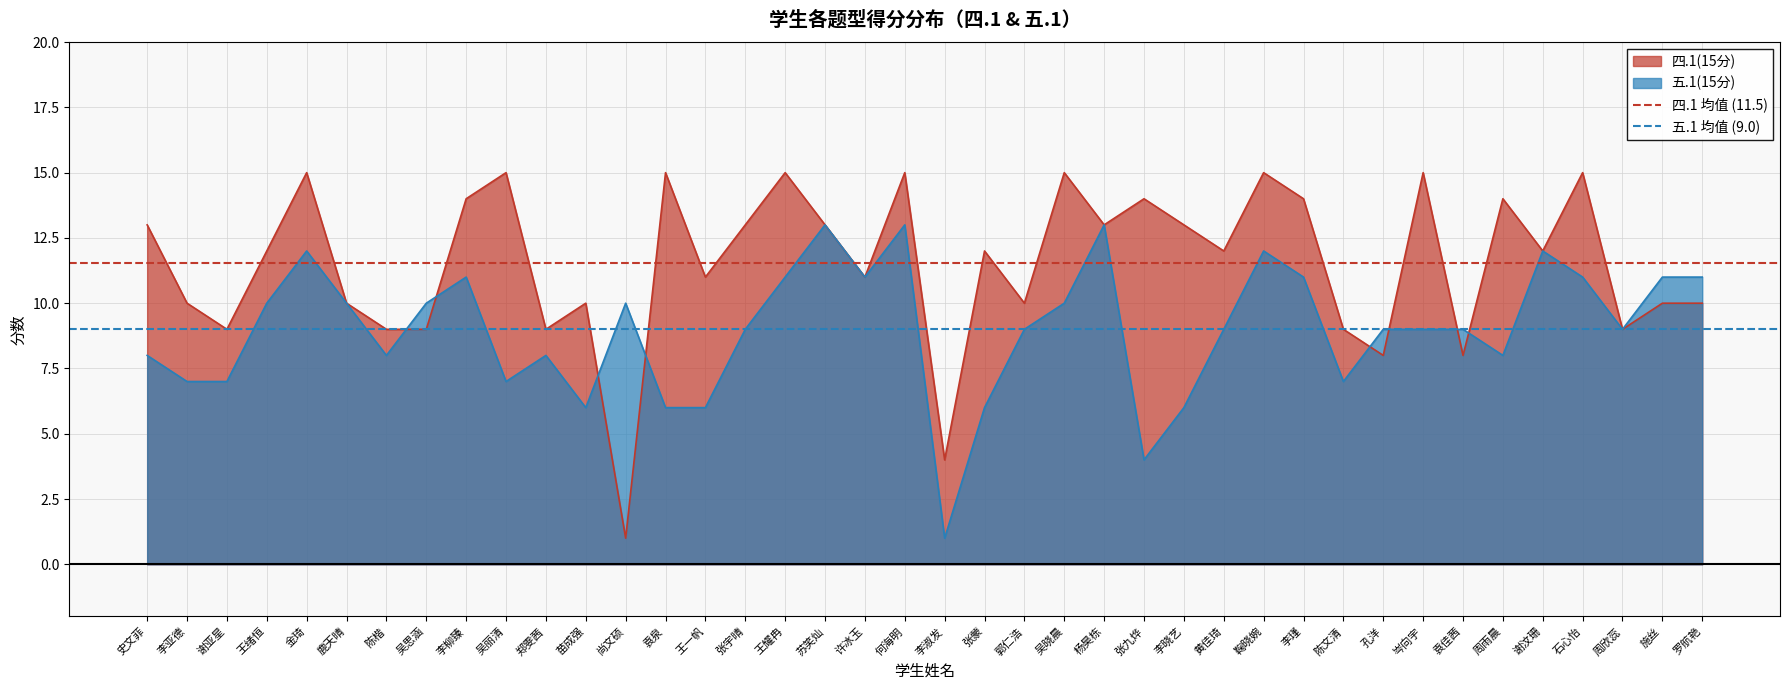

True or false: 四.1(15分) has a value of 4 at 吴丽清.

False